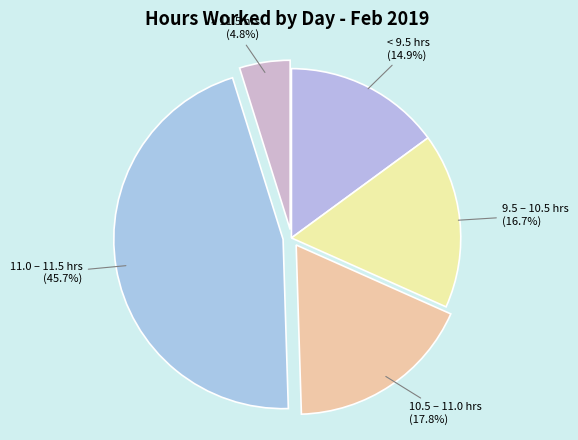

What percentage is NOT represented by 11.0 – 11.5 hrs?

54.3%